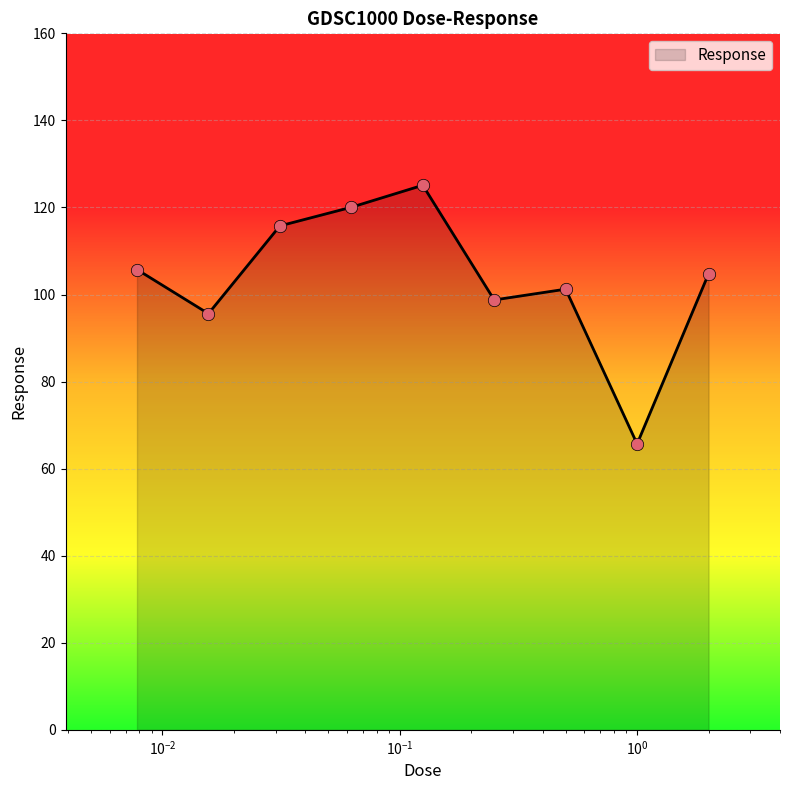

What is the greatest value displayed?

125.1